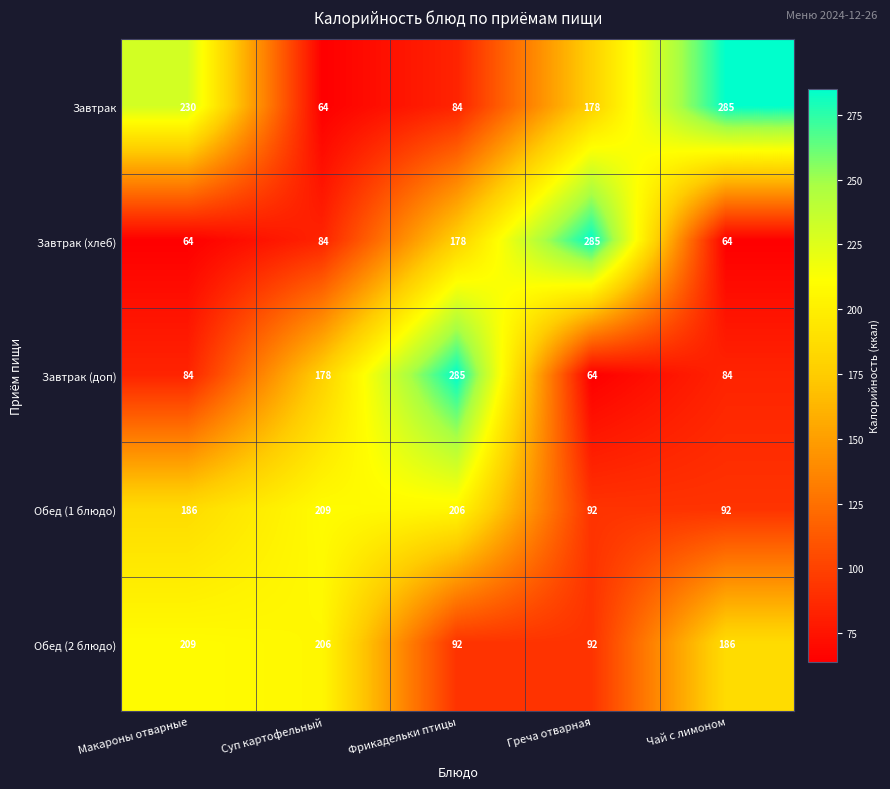

At Макароны отварные, list the series in order from smallest to largest.

Завтрак (хлеб), Завтрак (доп), Обед (1 блюдо), Обед (2 блюдо), Завтрак